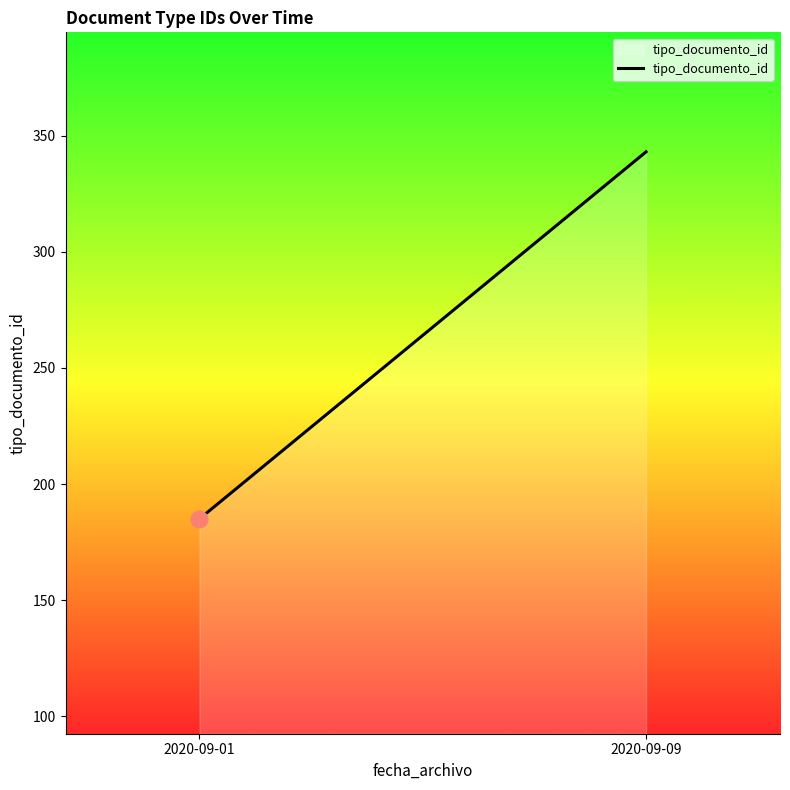

What is the minimum value shown in the chart?

185